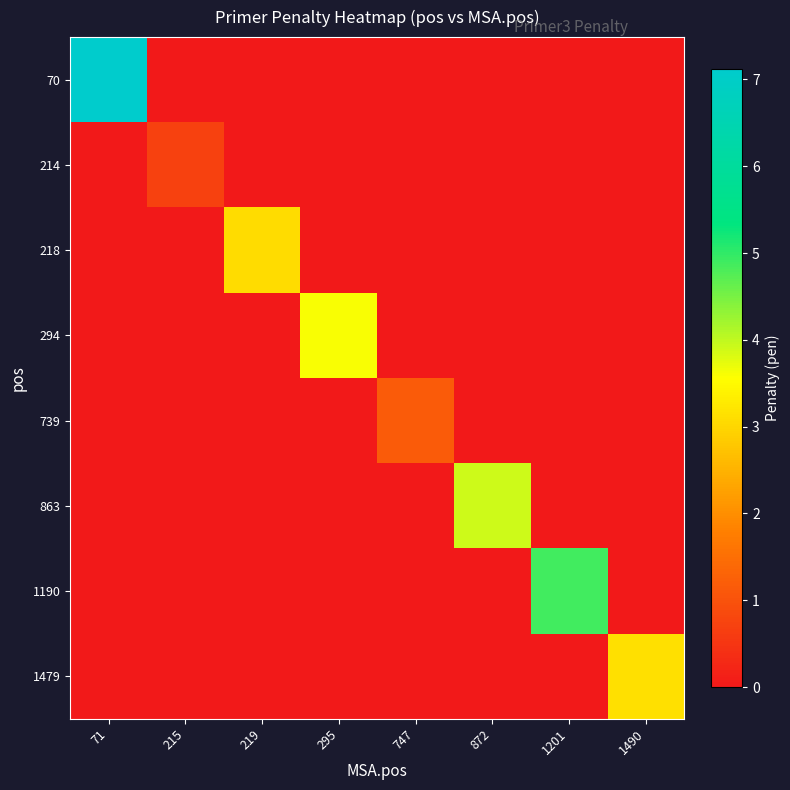

What is the difference between the highest and lowest values at 747?

1.1